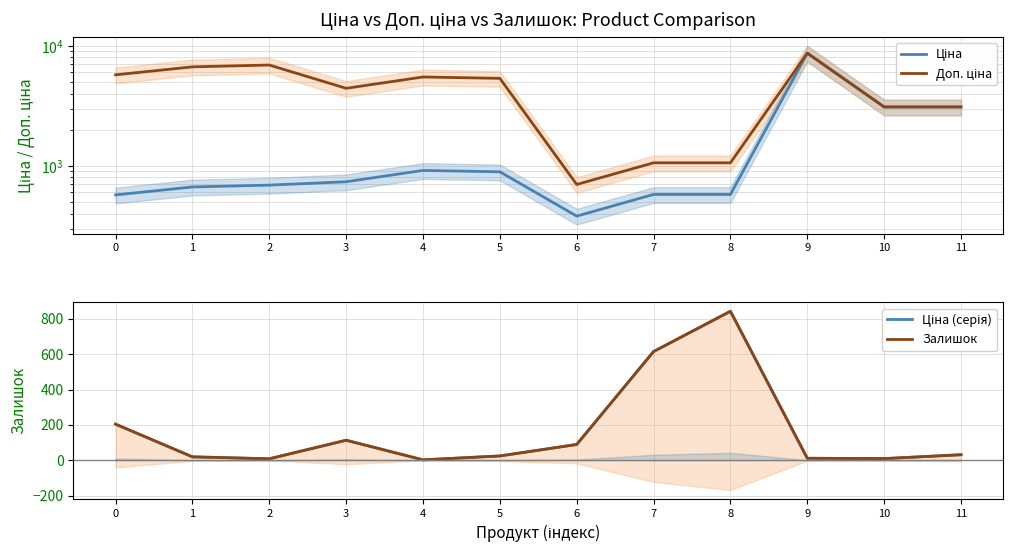

Reading left to right, list all the values displayed in this chart.

Ціна: 0=572.7	1=667.4	2=691.0	3=737.2	4=915.8	5=892.2	6=381.6	7=578.1	8=578.1	9=8679.5	10=3094.7	11=3094.7
Доп. ціна: 0=5727.0	1=6673.6	2=6910.3	3=4423.0	4=5495.0	5=5353.1	6=700.0	7=1060.0	8=1060.0	9=8679.5	10=3095.0	11=3095.0
Ціна (серія): 0=204.0	1=19.0	2=8.0	3=113.0	4=2.0	5=24.0	6=89.0	7=615.0	8=843.0	9=11.0	10=9.0	11=31.0
Залишок: 0=204.0	1=19.0	2=8.0	3=113.0	4=2.0	5=24.0	6=89.0	7=615.0	8=843.0	9=11.0	10=9.0	11=31.0